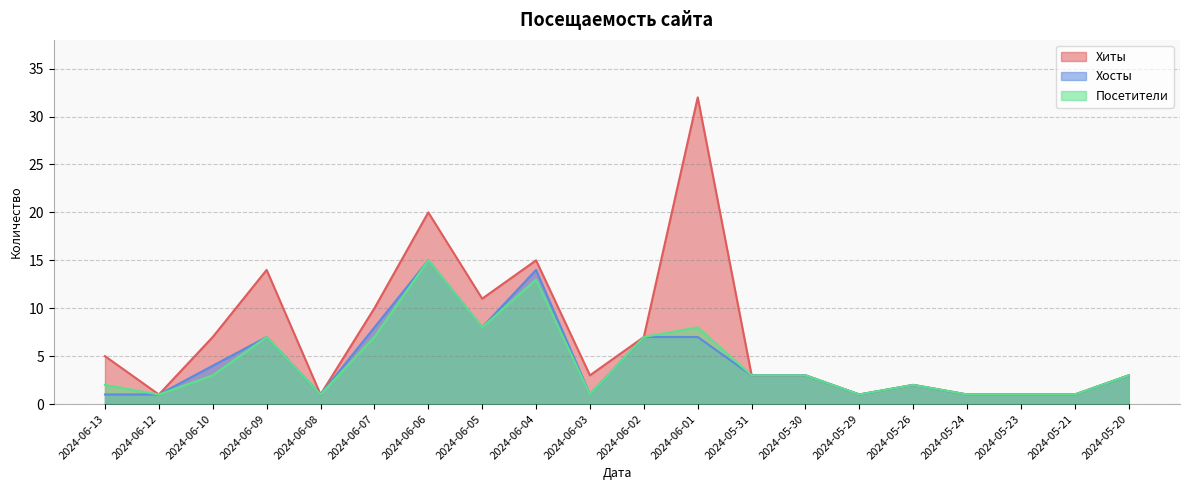

What is the value of the Хиты point at the 10th from the left?

3